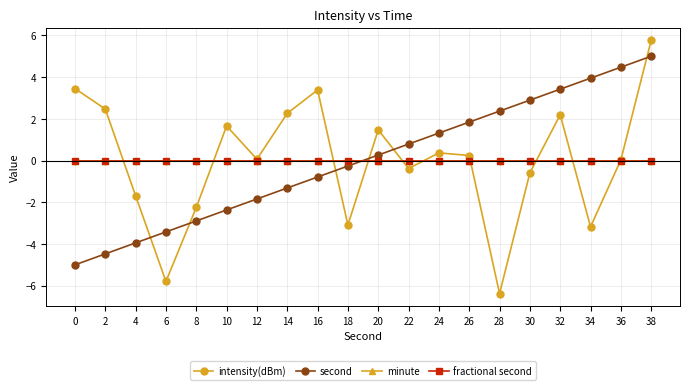

Is this an area chart (filled region under the line)?

No